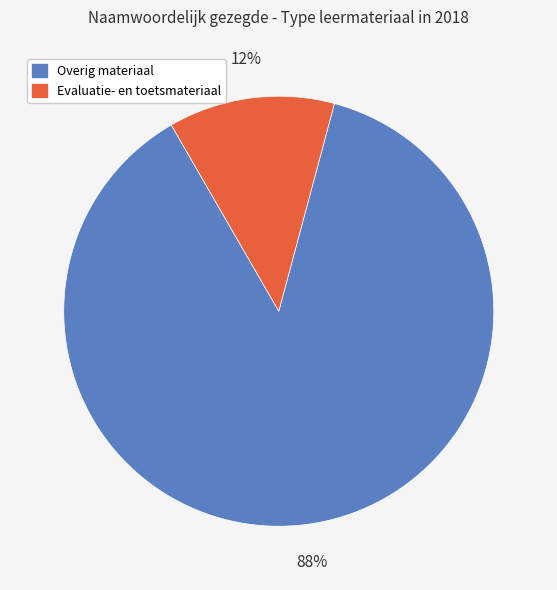

What is the largest slice in the pie chart?

Overig materiaal